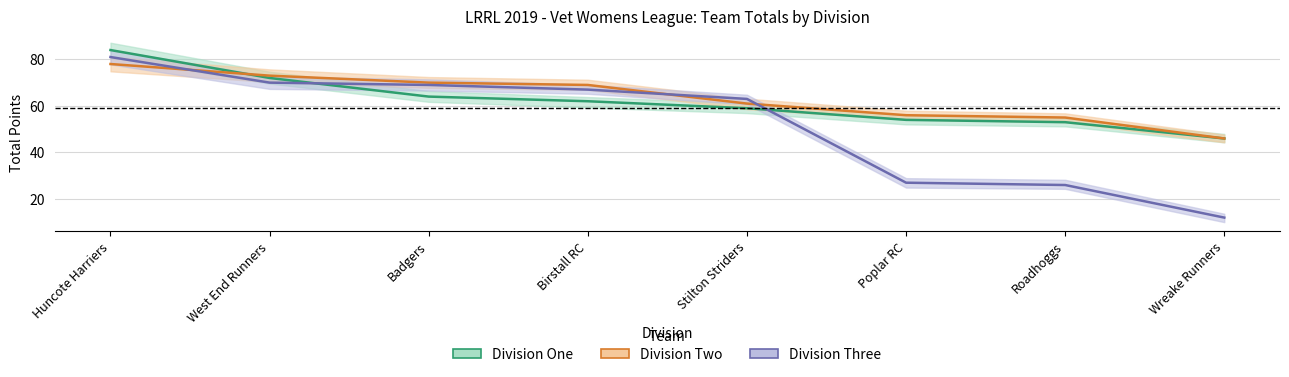

What is the label of the 7th point from the left?

Roadhoggs